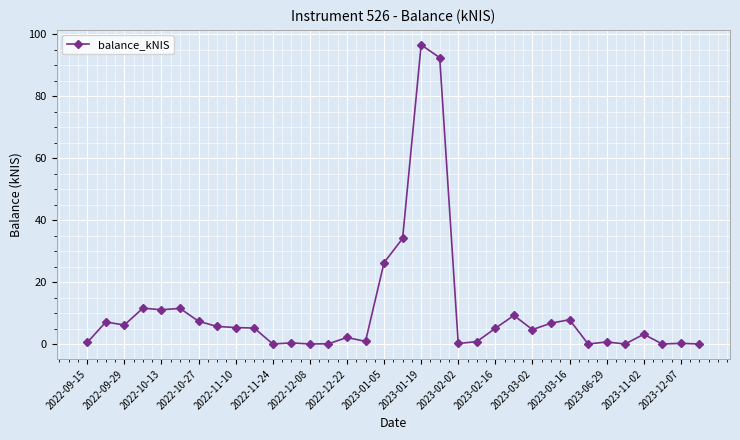

What is the value of the 24th point from the left?

9.2